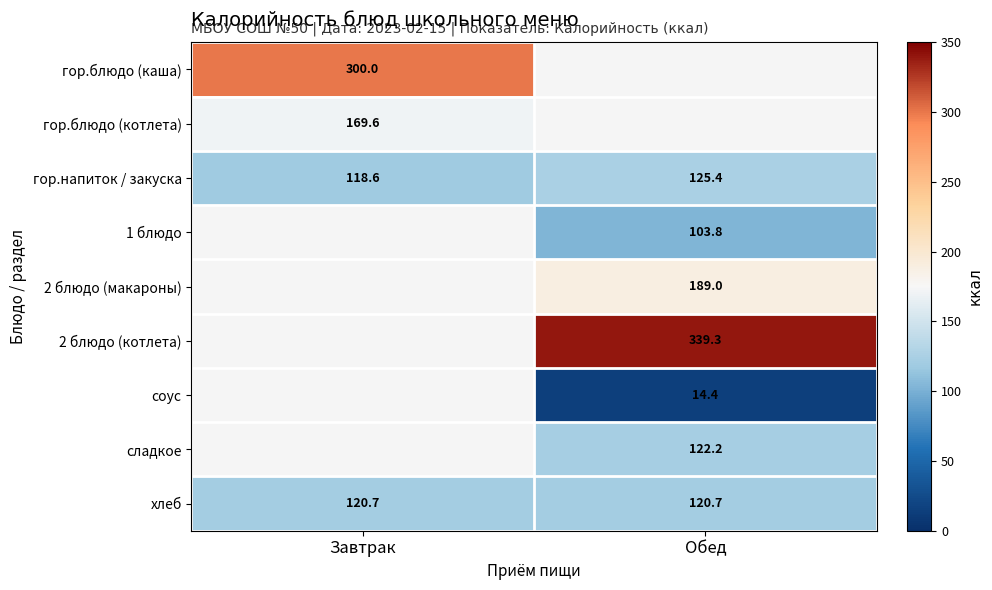

Is the value of 2 блюдо (котлета) at Обед greater than the value of хлеб at Обед?

Yes